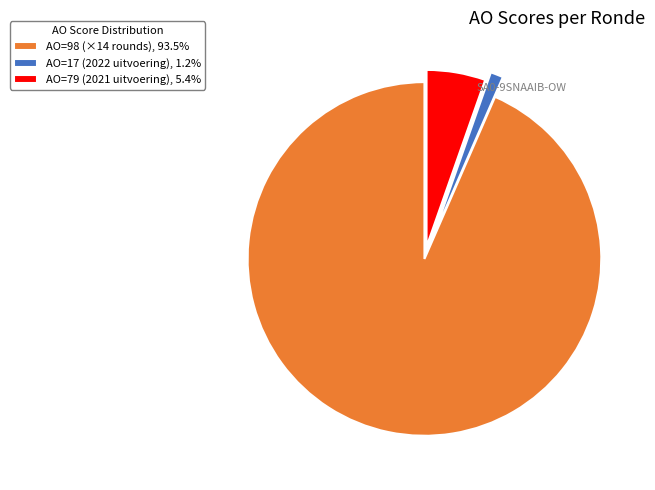

Combined, do AO=17 (2022 uitvoering), 1.2% and AO=98 (×14 rounds), 93.5% account for over 50%?

Yes